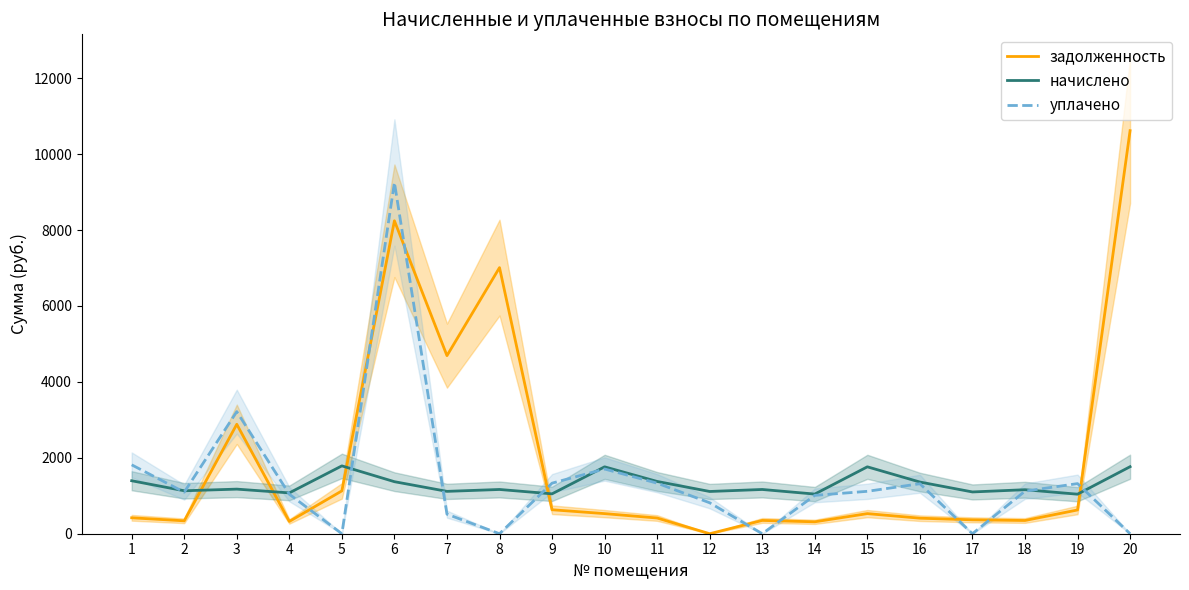

How many lines are shown in the chart?

3